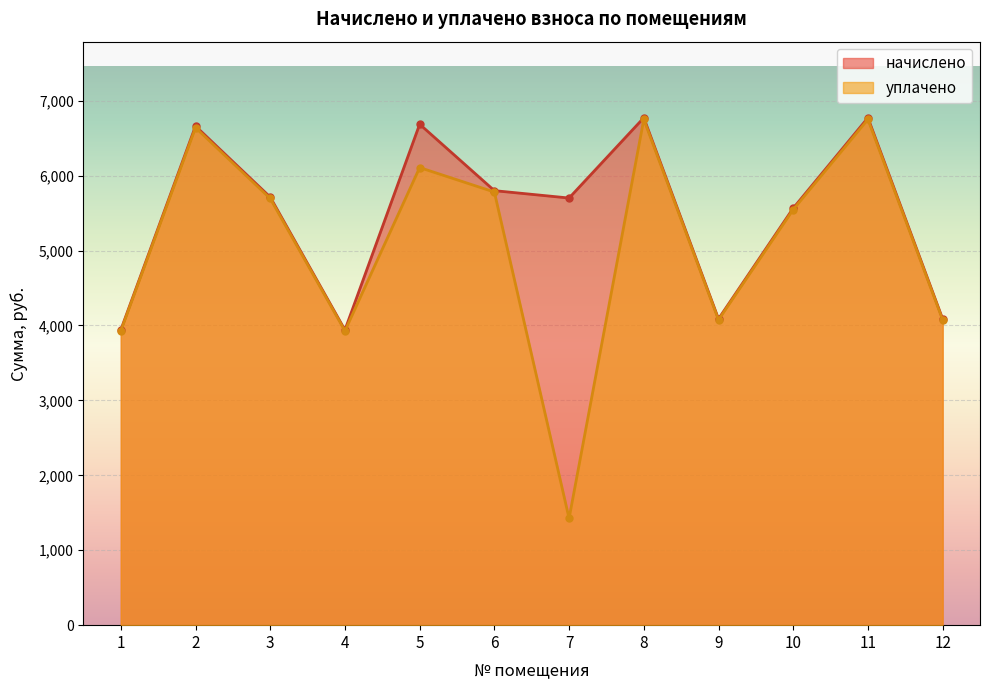

How many interior local valleys does the уплачено series have?

3